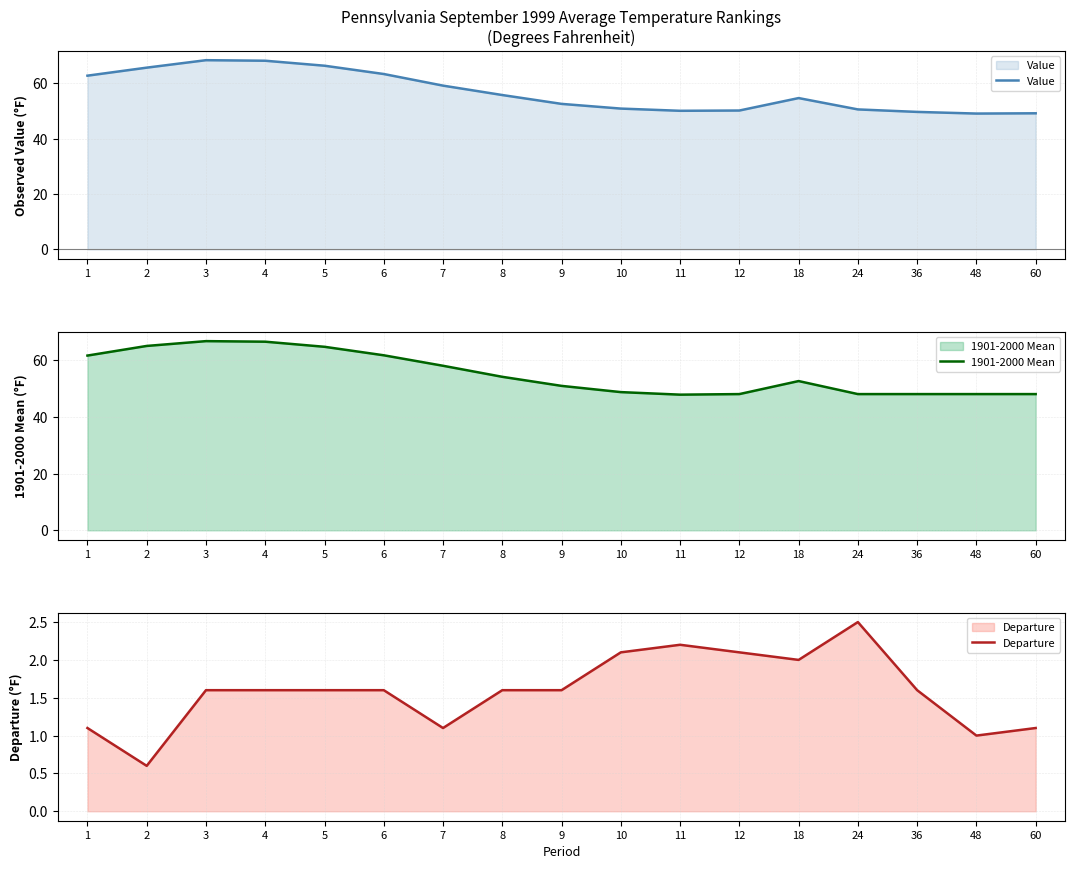

Read the 1901-2000 Mean value at 7.

58.1